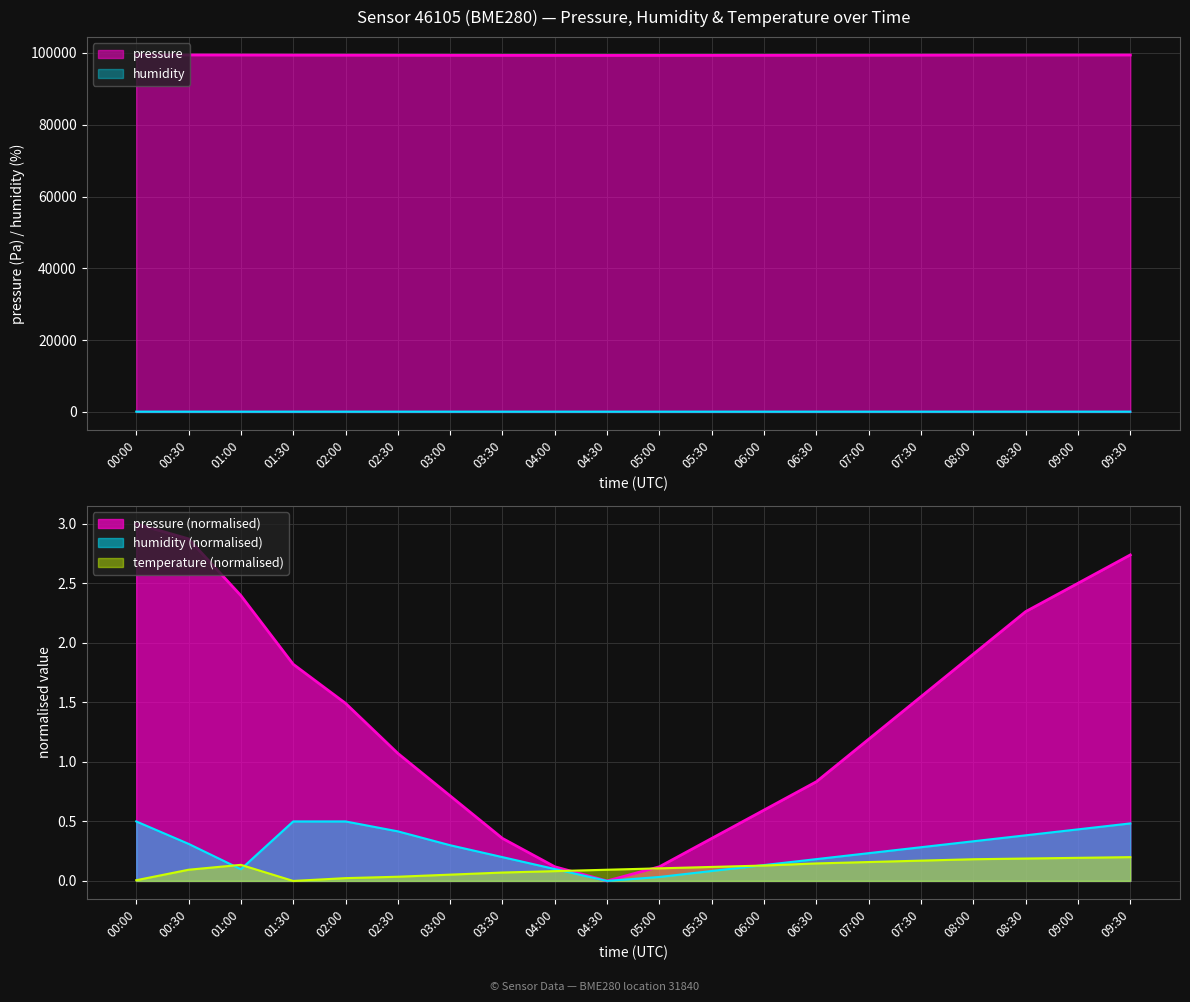

Count the number of categories in the chart.

20